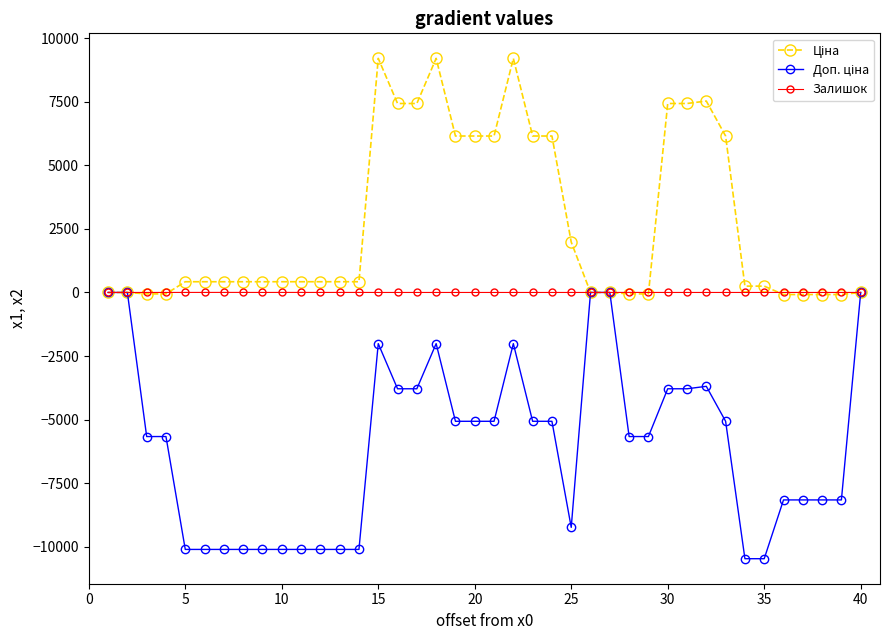

What is the minimum value shown in the chart?

-10472.0